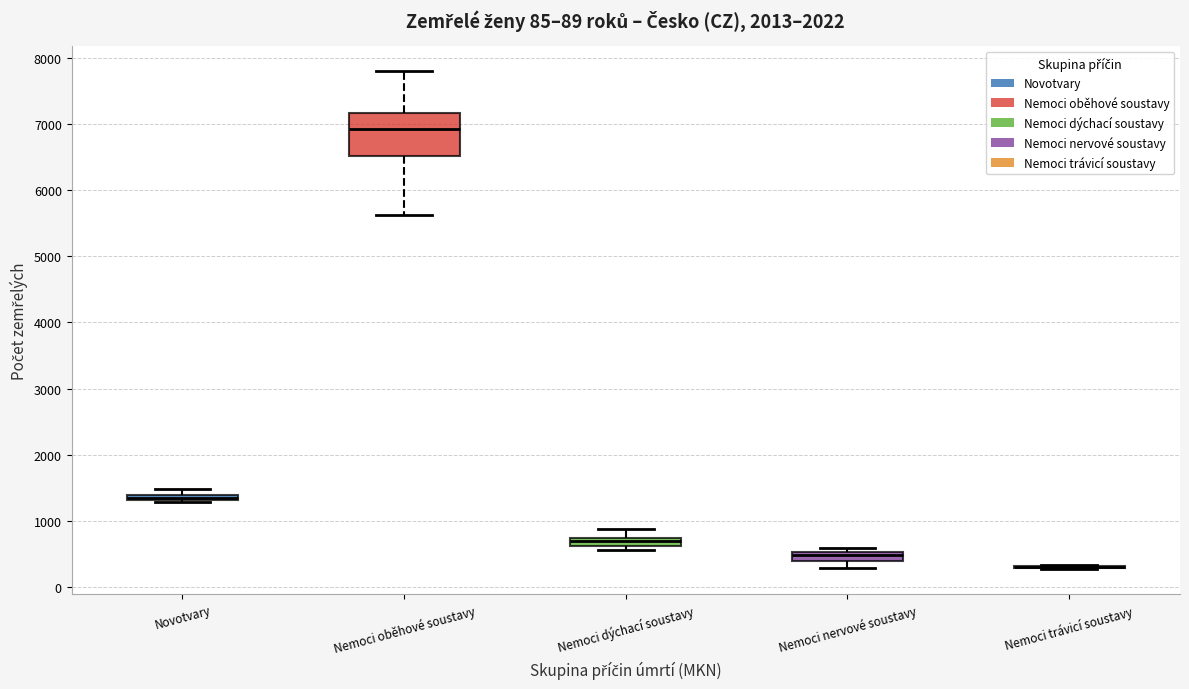

Comparing the boxes themselves (not the whiskers), which one is the tallest?

Nemoci oběhové soustavy